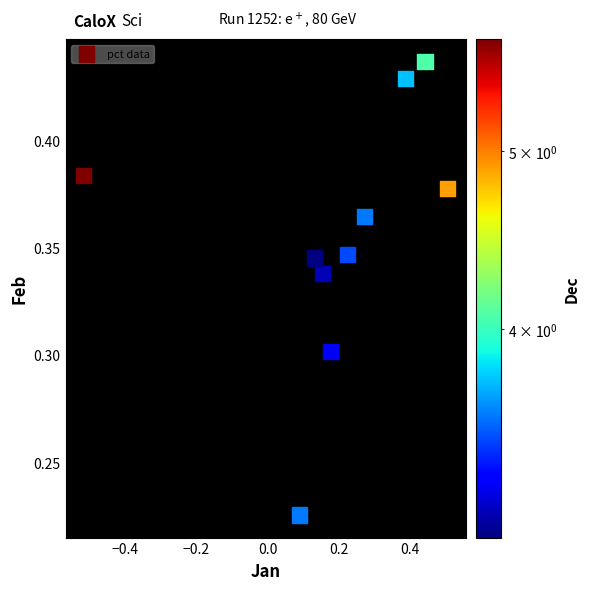

What is the range of X values (max minus min)?

1.0